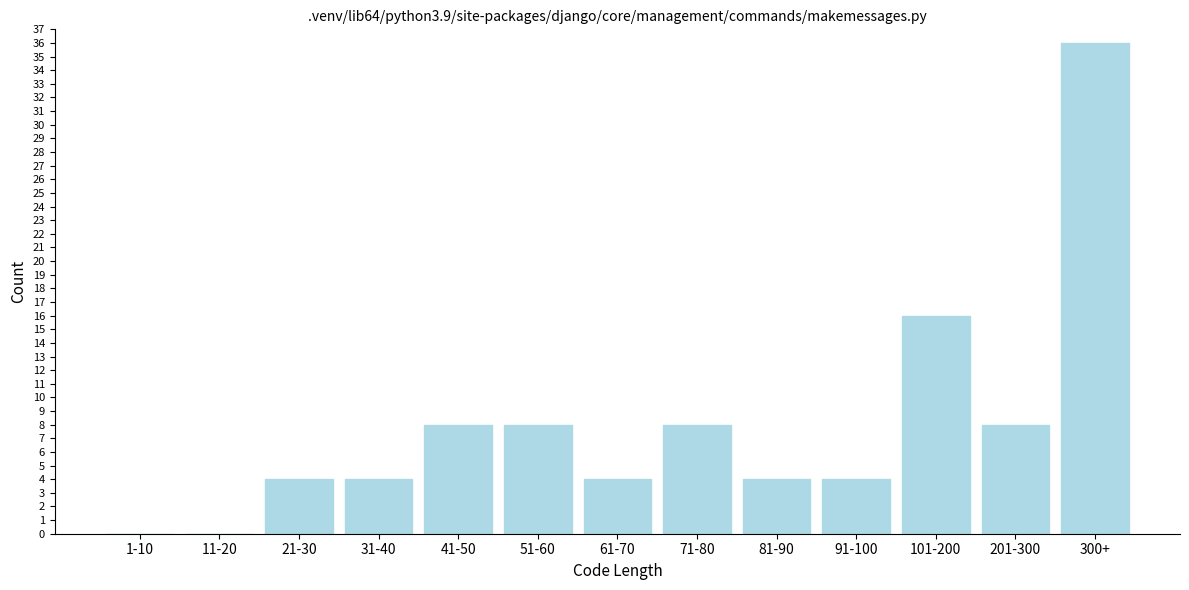

Reading left to right, what are all the values shown in this chart?

1-10=0	11-20=0	21-30=4	31-40=4	41-50=8	51-60=8	61-70=4	71-80=8	81-90=4	91-100=4	101-200=16	201-300=8	300+=36